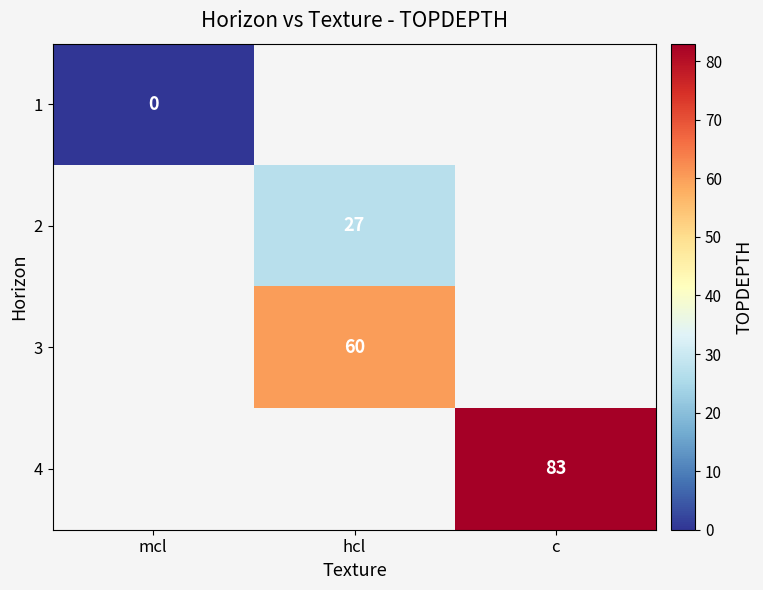

The 2 series shows 27 at hcl. True or false?

True